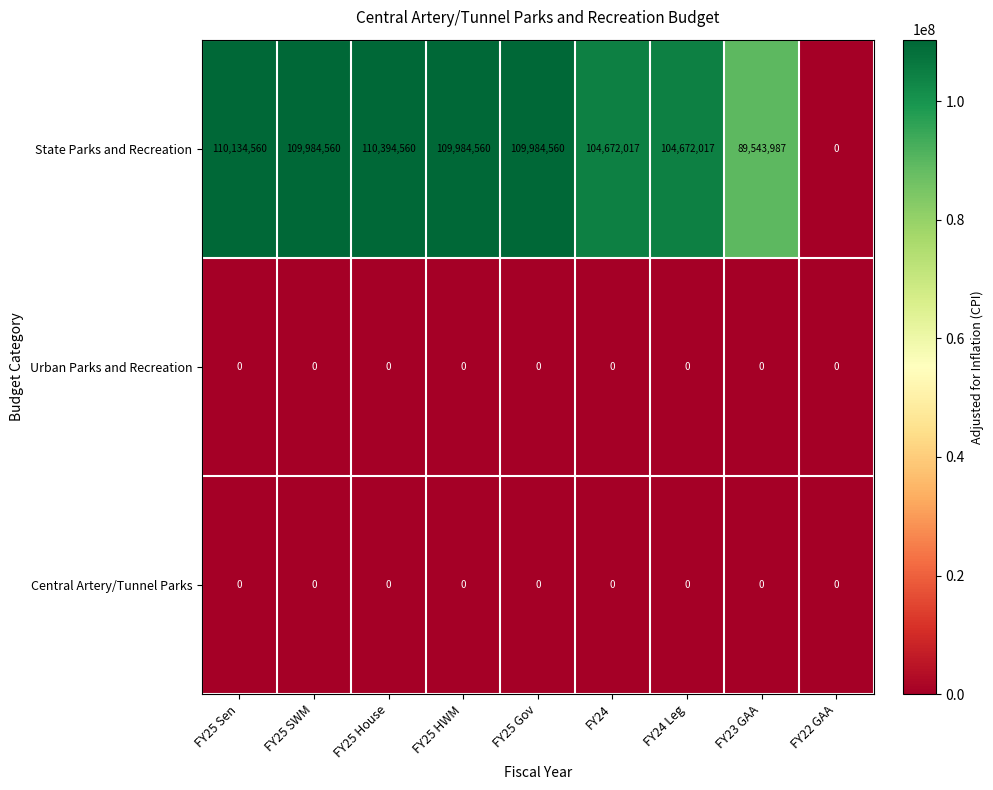

Which series has the largest range (max minus min)?

State Parks and Recreation